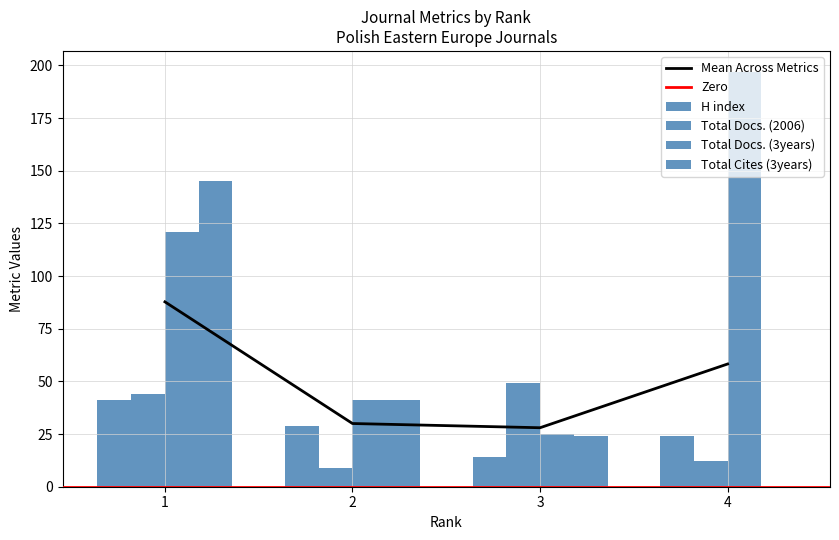

Which label corresponds to the largest value in the chart?

4